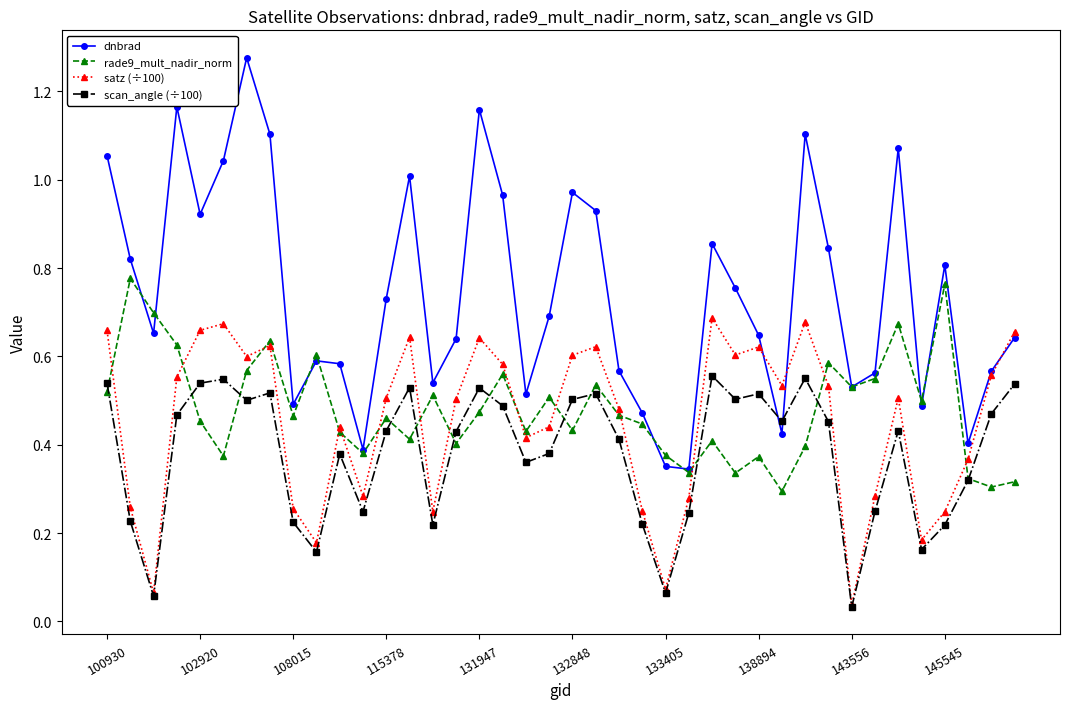

Which series has the largest range (max minus min)?

dnbrad